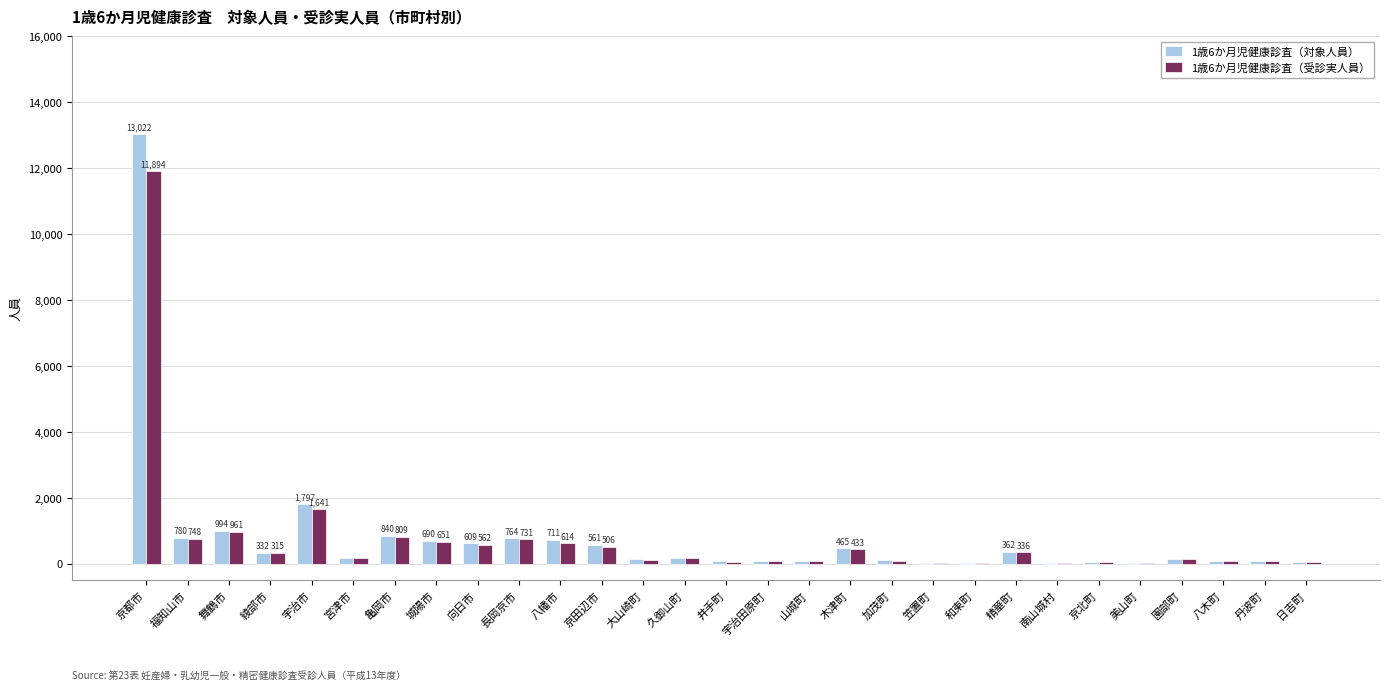

What is the total value across all series at 京都市?

24916